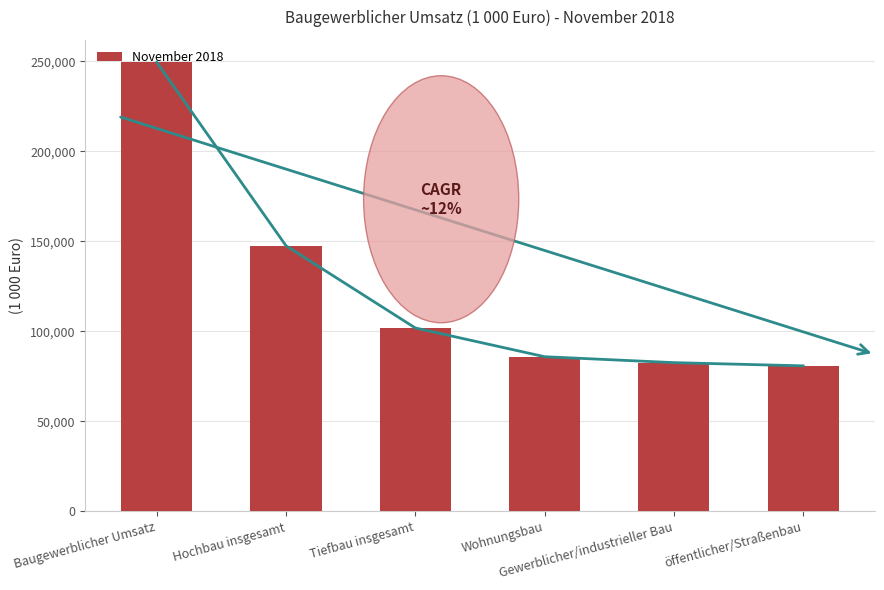

What is the sum of the values at Wohnungsbau and Gewerblicher/industrieller Bau?

168558.5